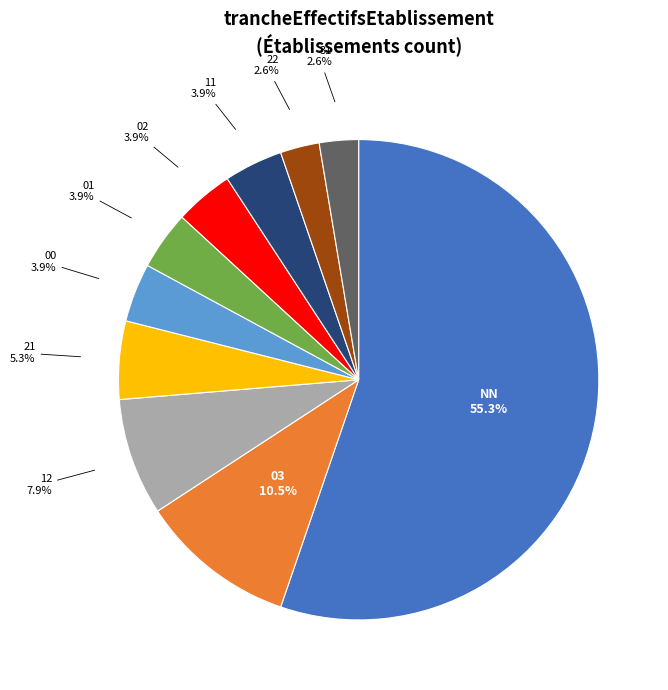

True or false: 31 accounts for 13% of the total.

False